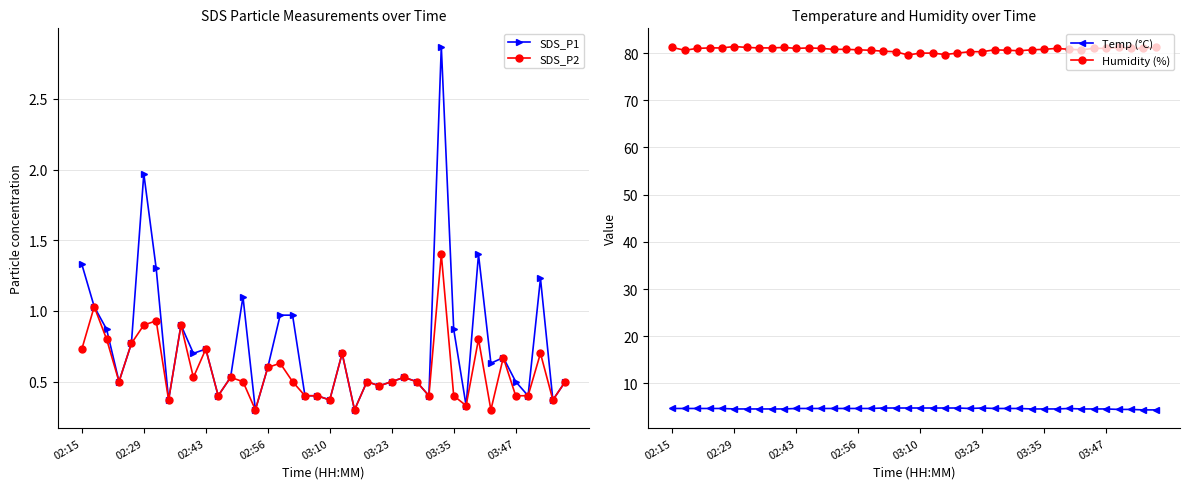

True or false: Humidity (%) and Temp (°C) cross at least once.

False